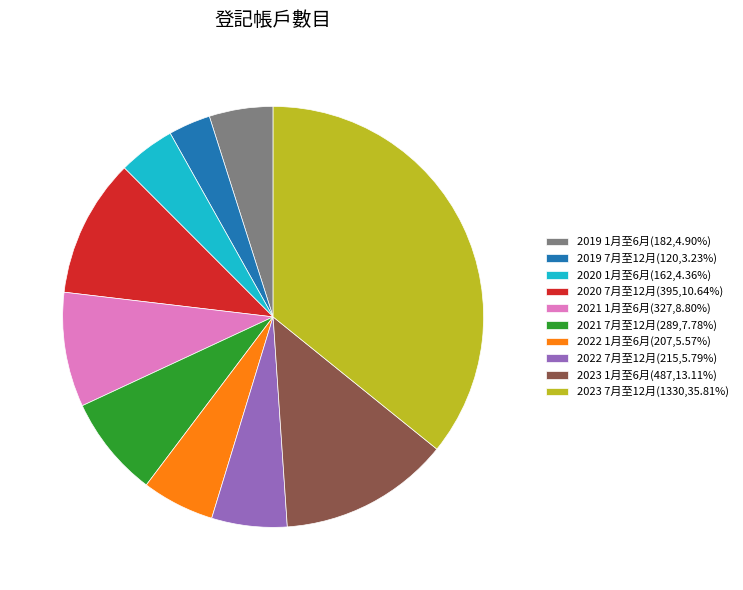

Is there a majority slice in this chart?

No